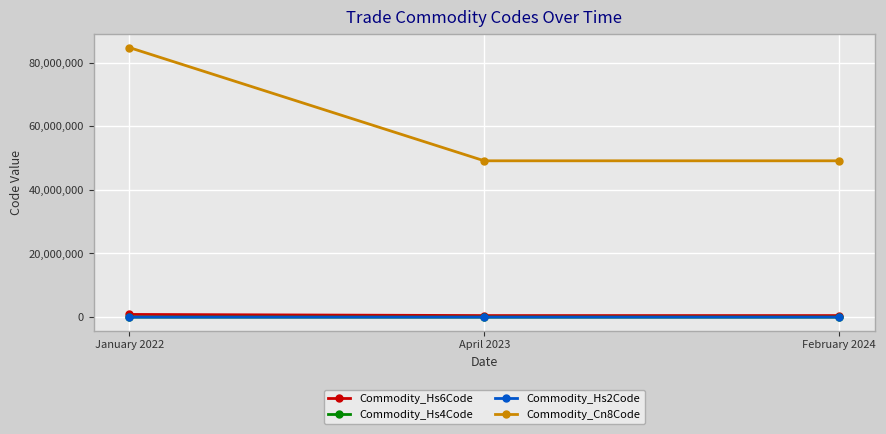

Which category has the highest value in the Commodity_Cn8Code series?

January 2022